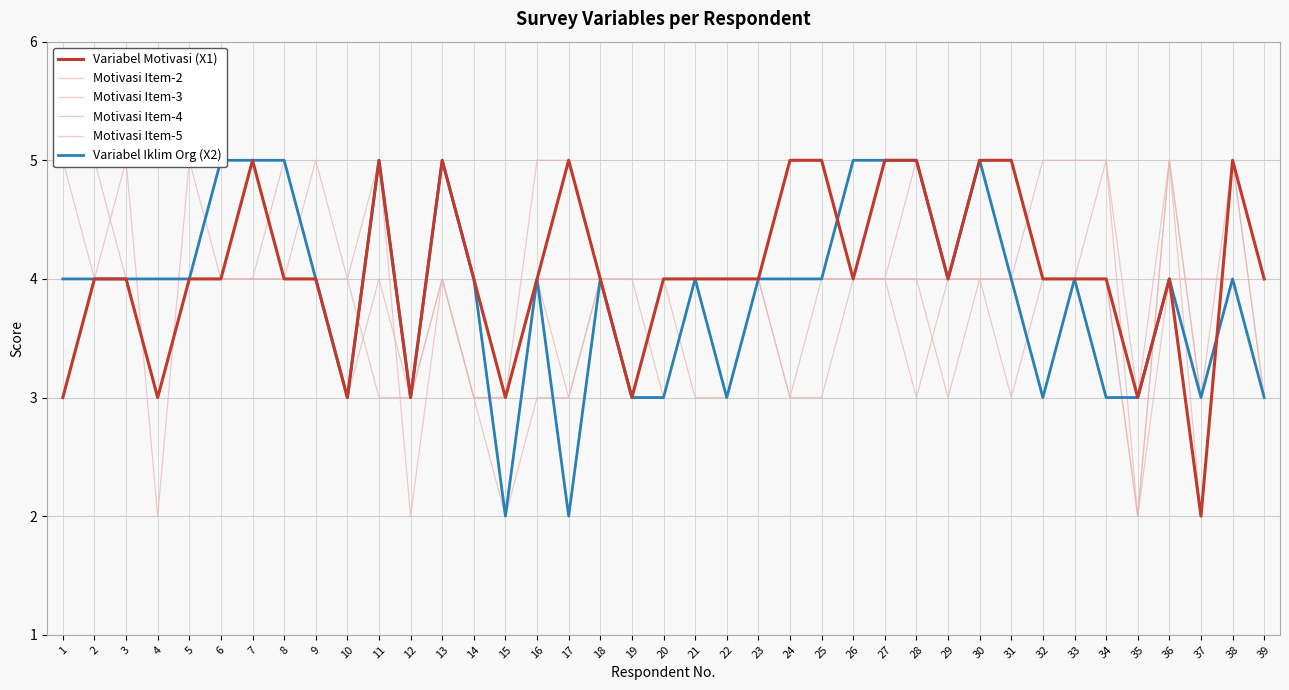

Is this an area chart (filled region under the line)?

No